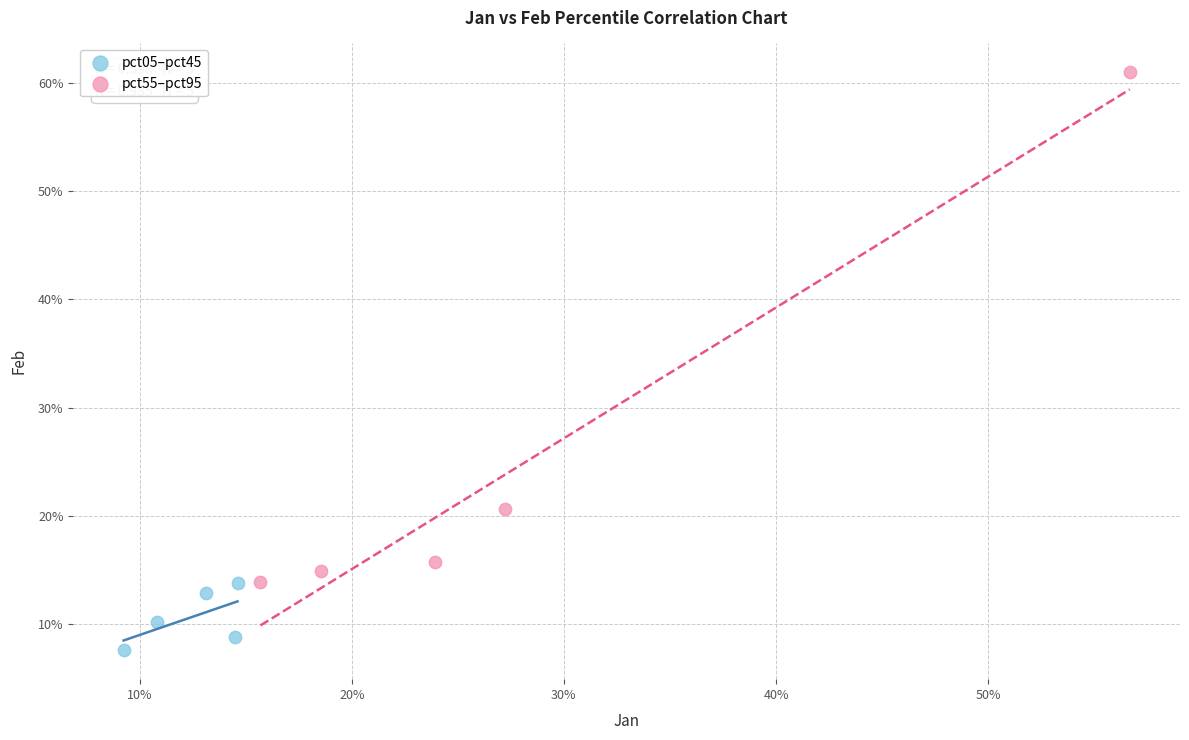

Which series reaches the minimum Y coordinate?

pct05–pct45